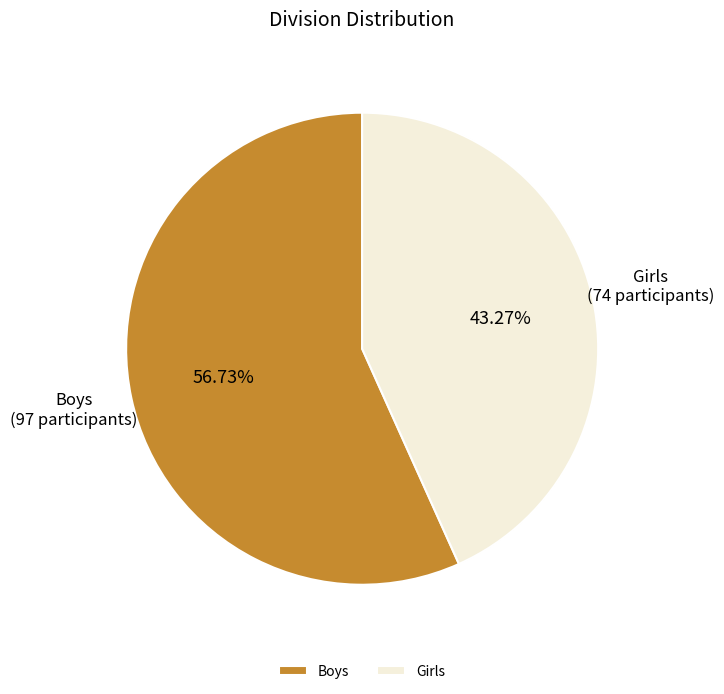

What is the largest slice in the pie chart?

Boys